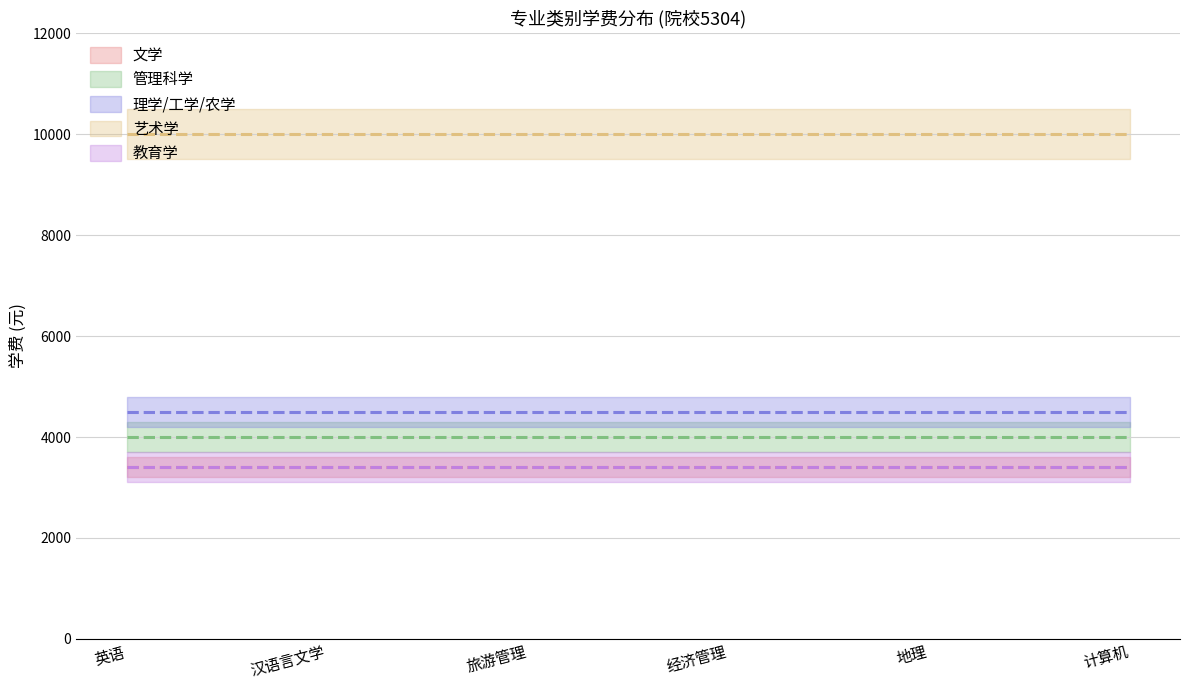

Does the chart display data point markers on the line(s)?

No